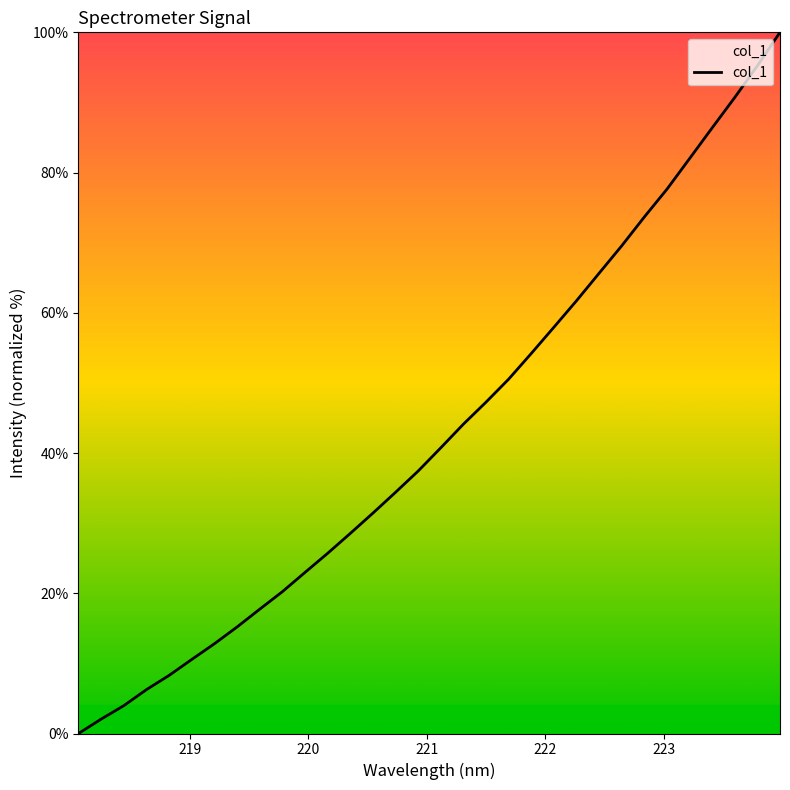

What is the difference between the maximum and minimum values?

100.0